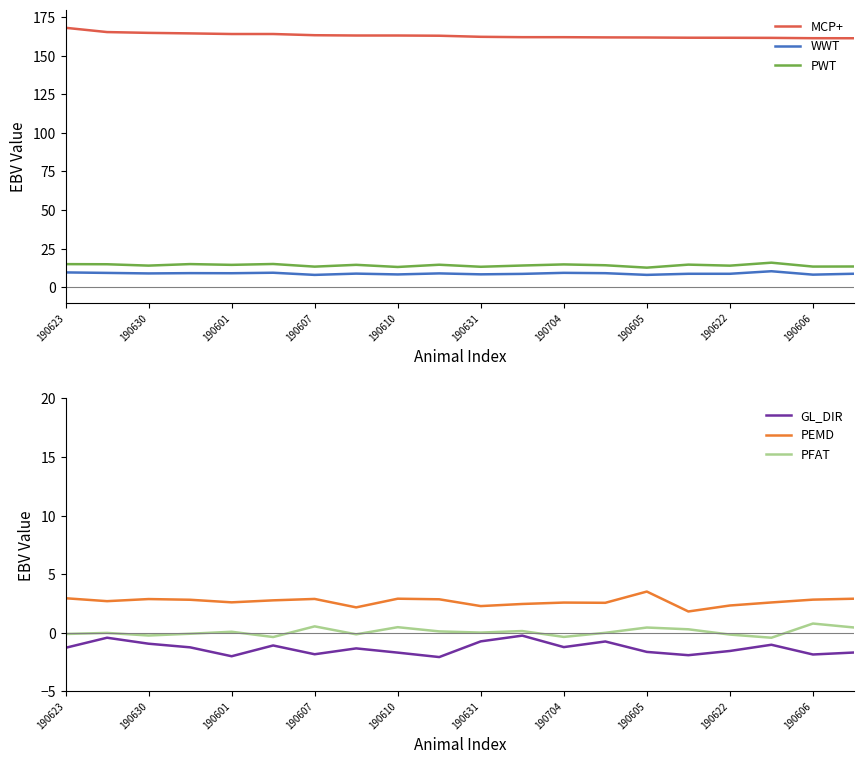

Which series has the largest total across all categories?

MCP+